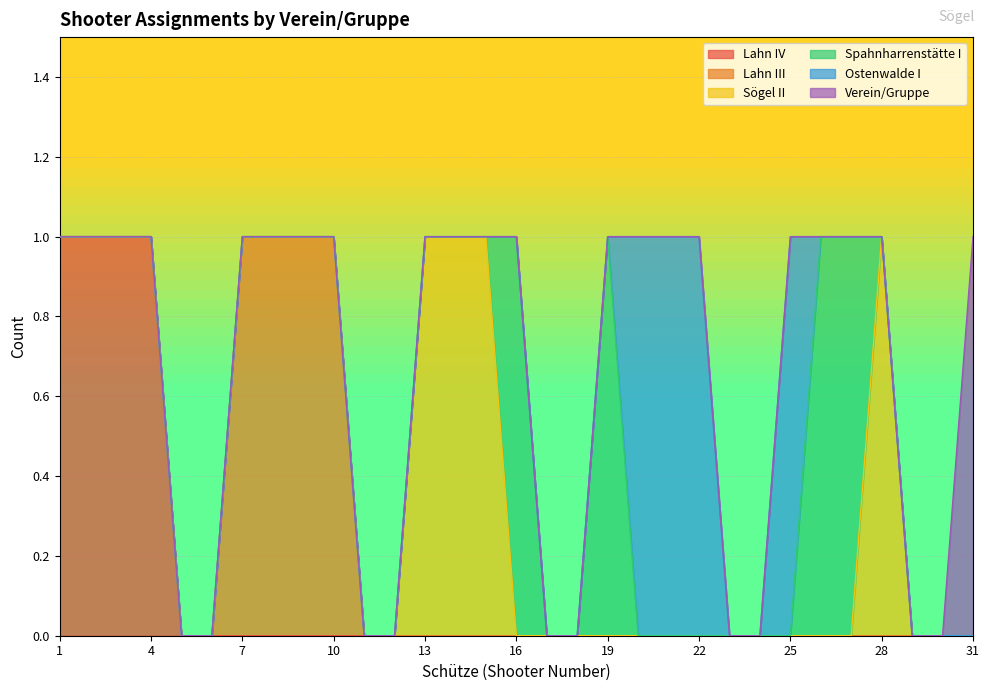

What is the value of the Lahn IV point at the 1st from the left?

1